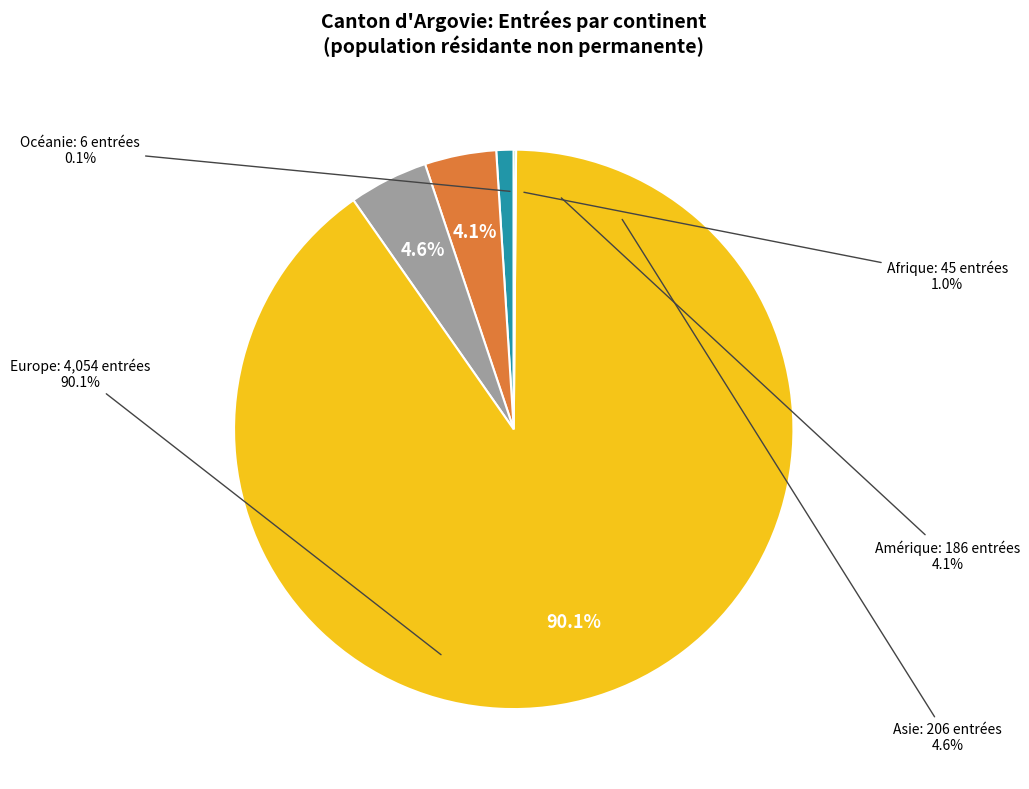

Is it true that Océanie is 1% of the pie?

False